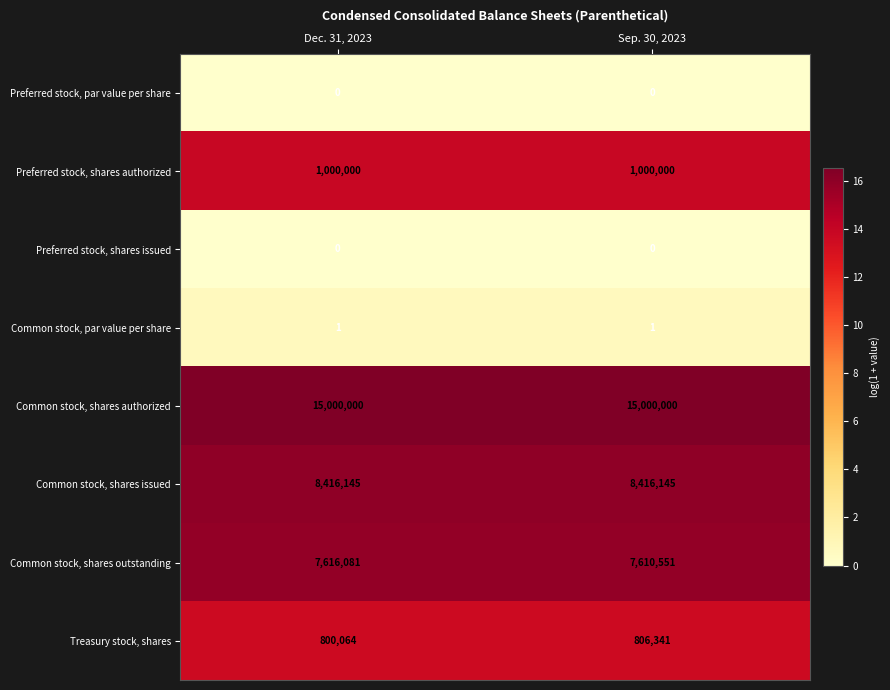

What is the difference between the highest and lowest values at Sep. 30, 2023?

15000000